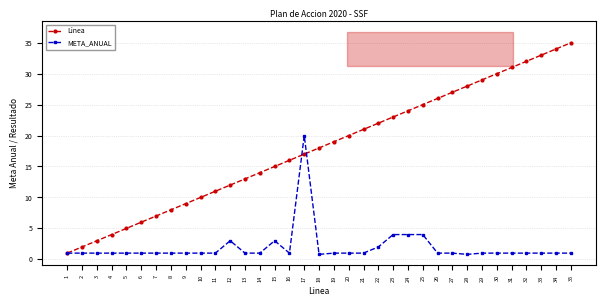

What is the approximate value of Linea at 19?

19.0